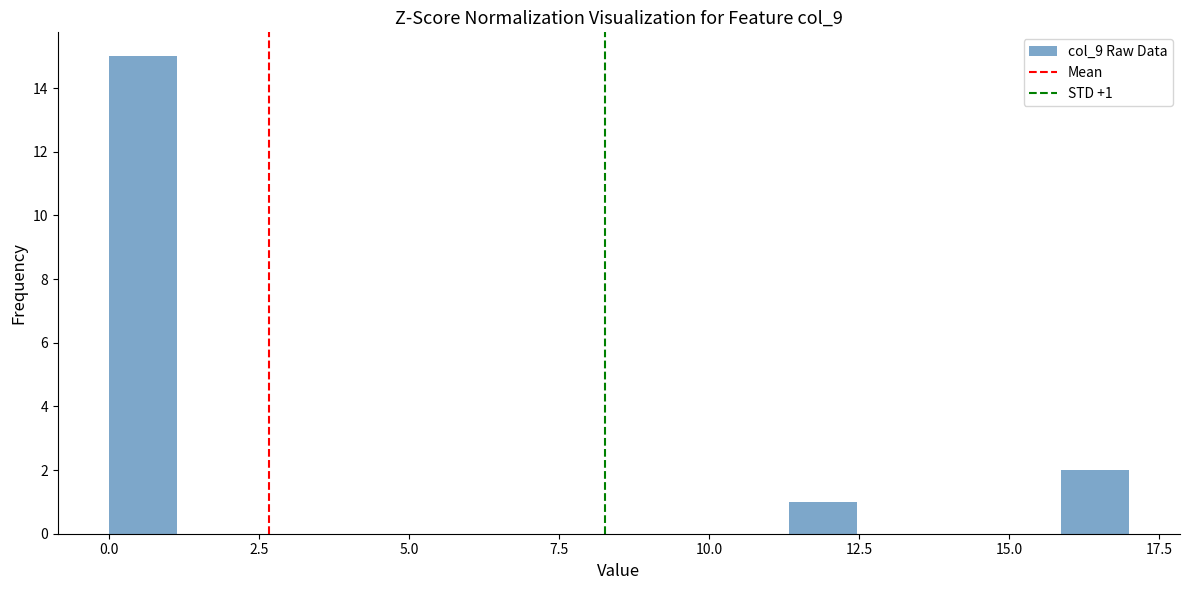

Read against the x-axis, roughly where is the centre of the tallest bar?

0.5